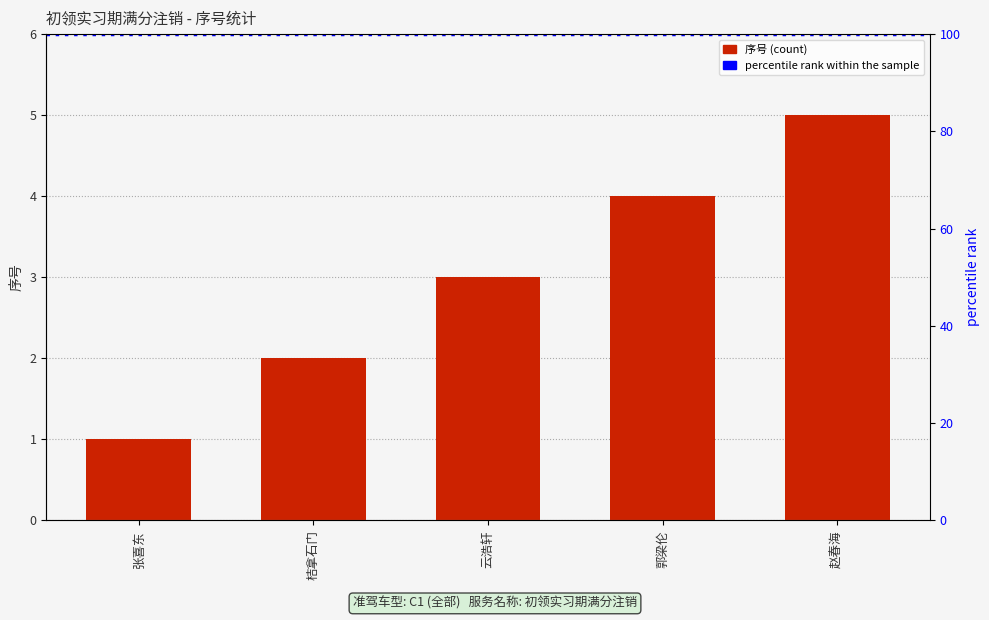

Which category has the highest value across all series?

赵春海